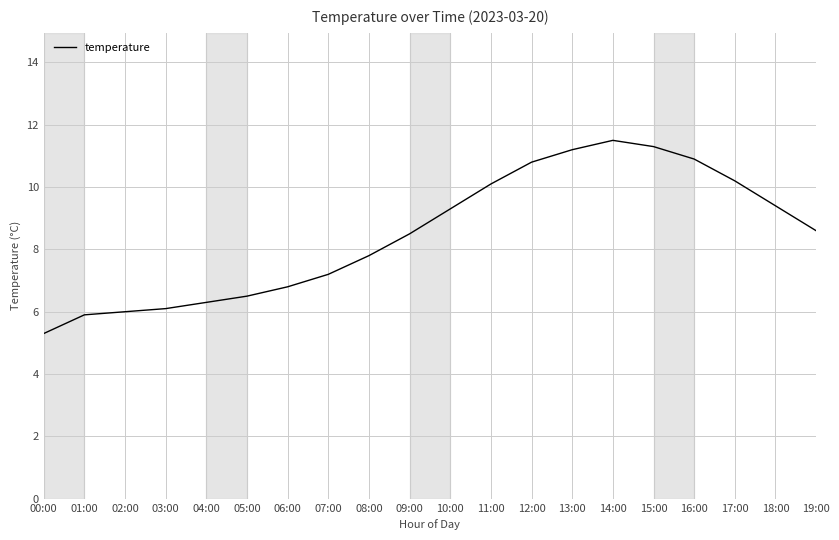

What is the smallest value displayed?

5.3